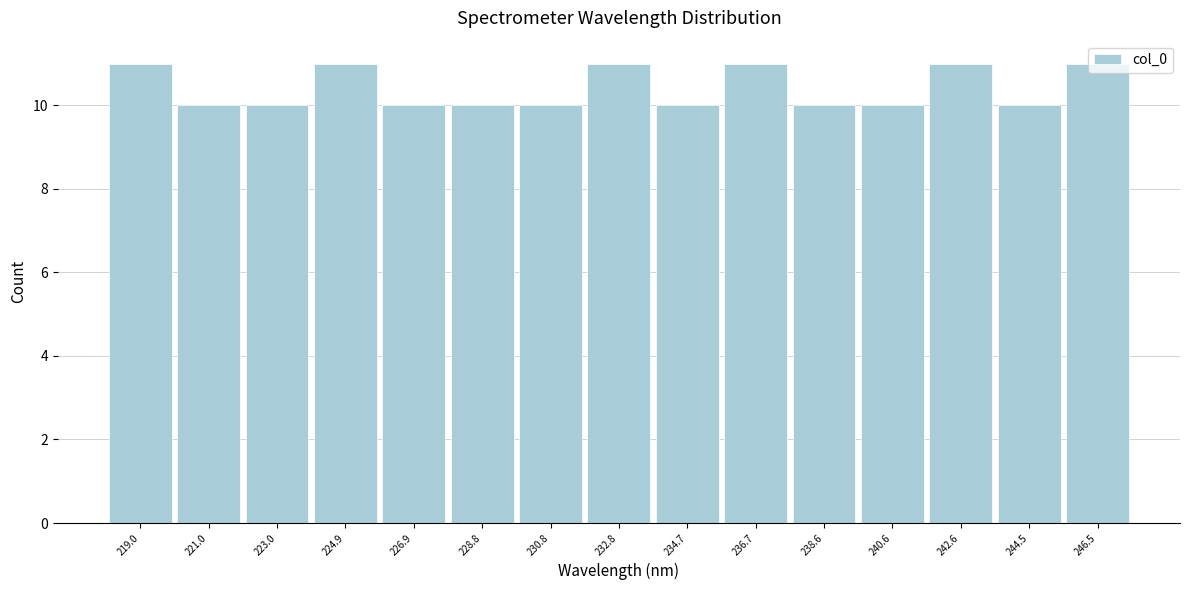

Reading left to right, list every bar in this chart as the range it spans on the x-axis followed by its height. Neither the bar edges nor the heights are printed on the chart, so give them approximately, as read against the axes.

218.0 to 220.0: 11
220.0 to 222.0: 10
222.0 to 224.0: 10
224.0 to 226.0: 11
226.0 to 227.8: 10
227.8 to 229.8: 10
229.8 to 231.8: 10
231.8 to 233.8: 11
233.8 to 235.8: 10
235.8 to 237.6: 11
237.6 to 239.6: 10
239.6 to 241.6: 10
241.6 to 243.6: 11
243.6 to 245.6: 10
245.6 to 247.4: 11